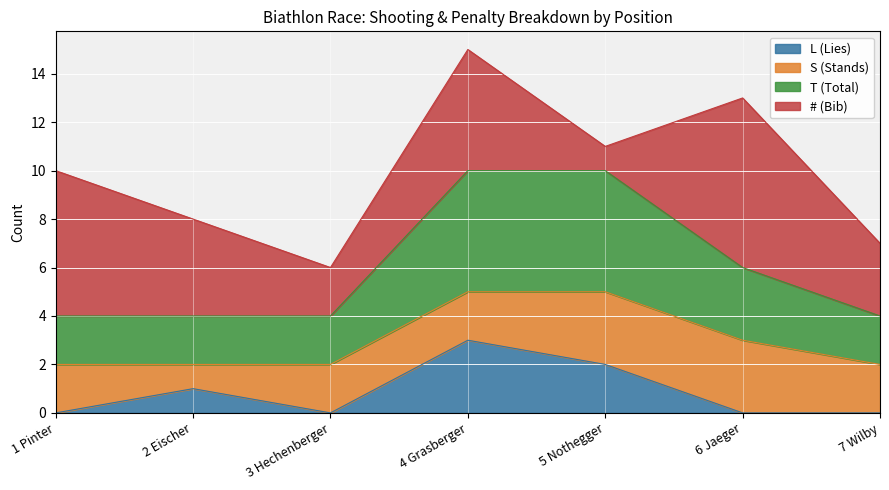

What is the sum of the T (Total) values at 4 Grasberger and 3 Hechenberger?

7